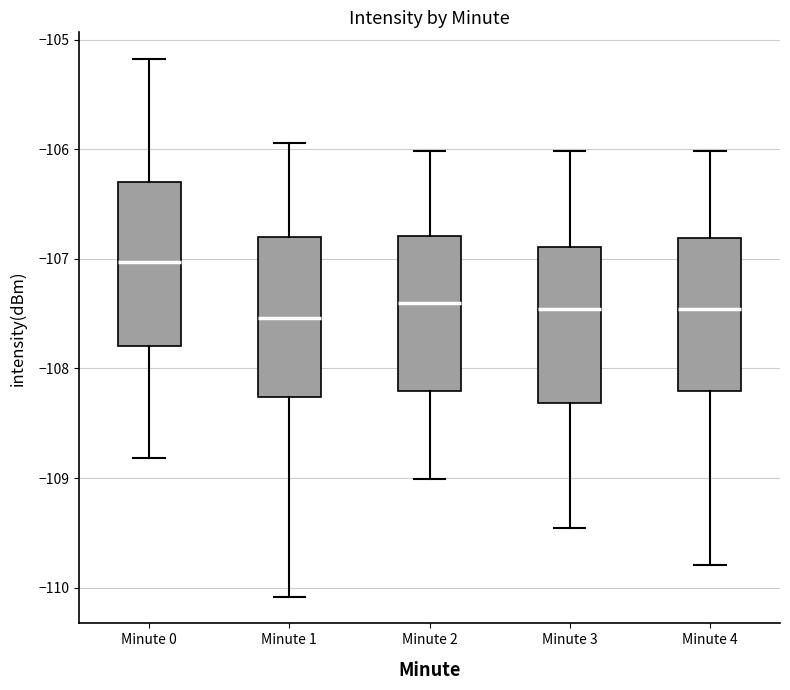

Reading left to right, transcribe this box plot: for each box, give where its median line is, the range the box spans, and where its two whiskers end, as read against the y-axis. The values are not printed on the chart, so give them approximately, as read against the axis.

Minute 0: median -107.0, box -107.8 to -106.3, whiskers -108.8 to -105.2
Minute 1: median -107.5, box -108.3 to -106.8, whiskers -110.1 to -105.9
Minute 2: median -107.4, box -108.2 to -106.8, whiskers -109.0 to -106.0
Minute 3: median -107.5, box -108.3 to -106.9, whiskers -109.5 to -106.0
Minute 4: median -107.5, box -108.2 to -106.8, whiskers -109.8 to -106.0